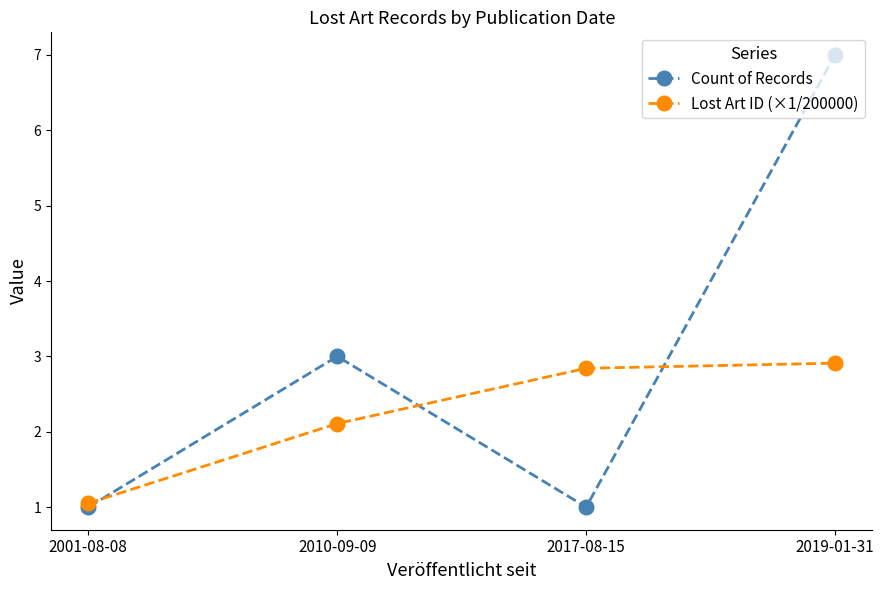

What are all the series names shown in the legend?

Count of Records, Lost Art ID (×1/200000)